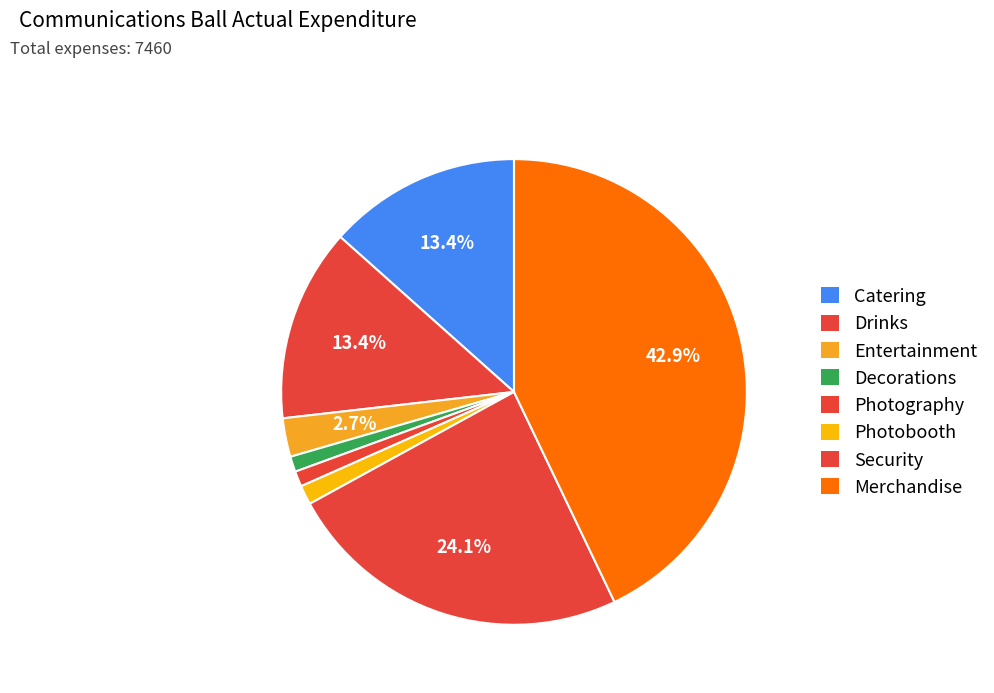

How many segments does this pie chart have?

8